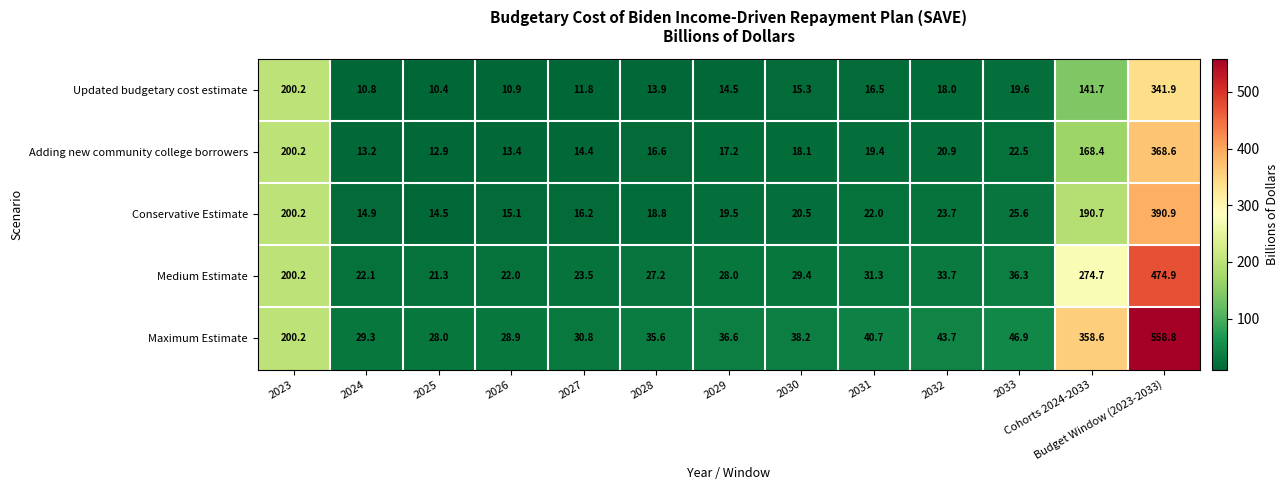

What is the minimum value shown in the chart?

10.4